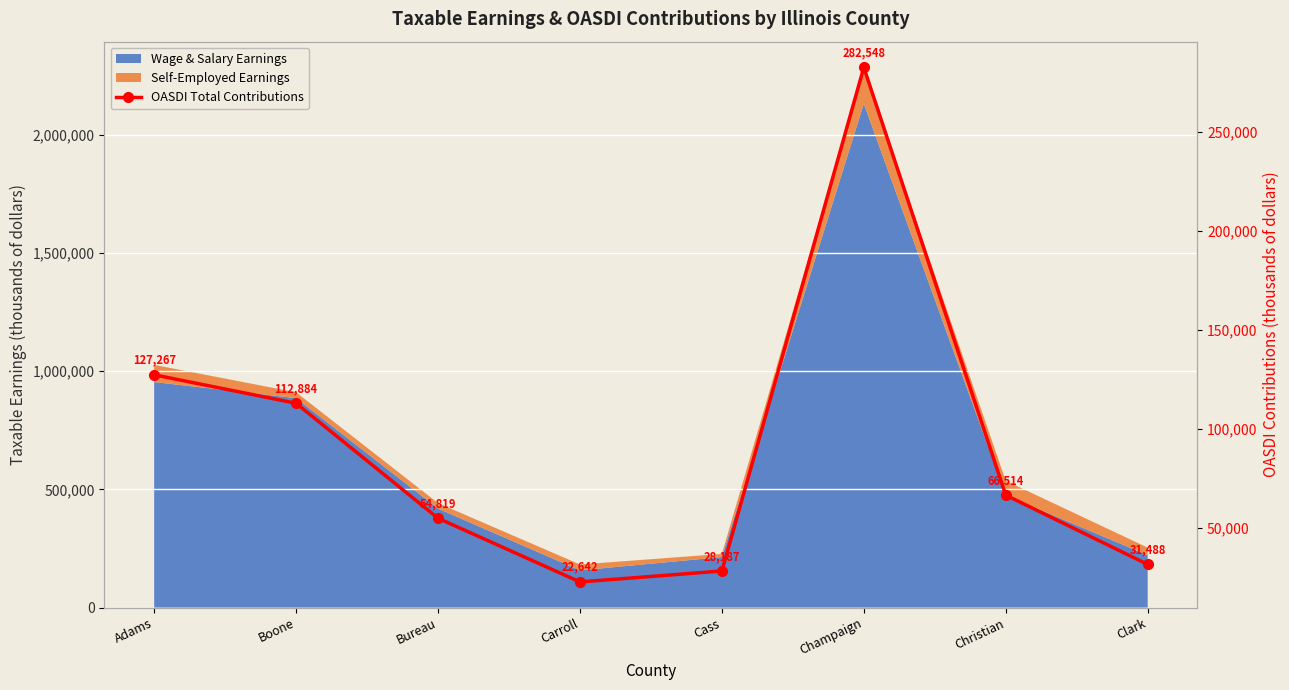

What position from the left is Christian?

7